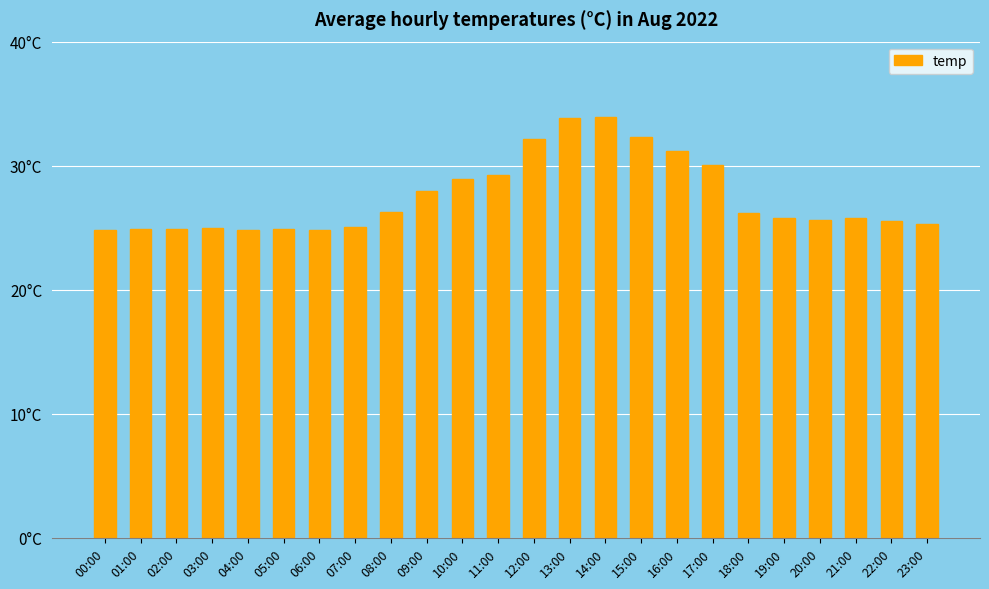

Are the bars horizontal?

No